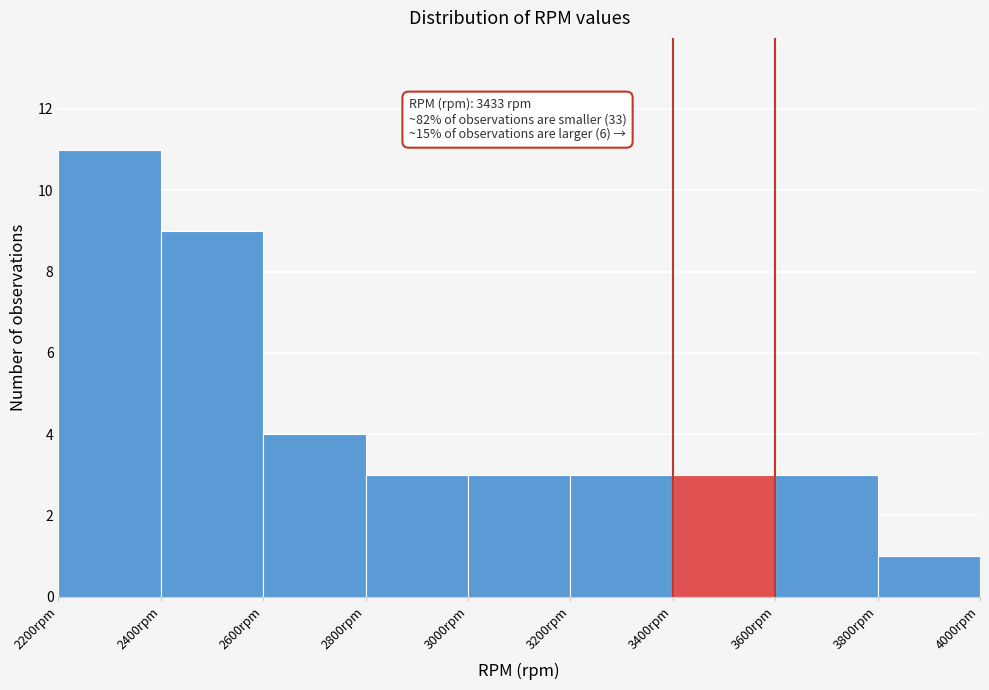

Over which range of the x-axis is the bar tallest?

2200 to 2400